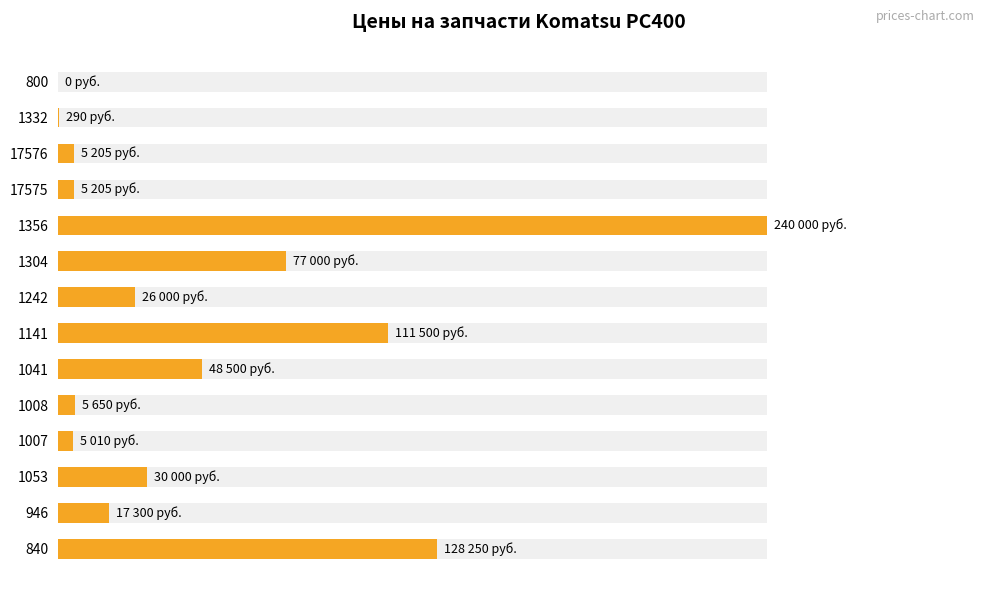

Does the chart contain any negative values?

No